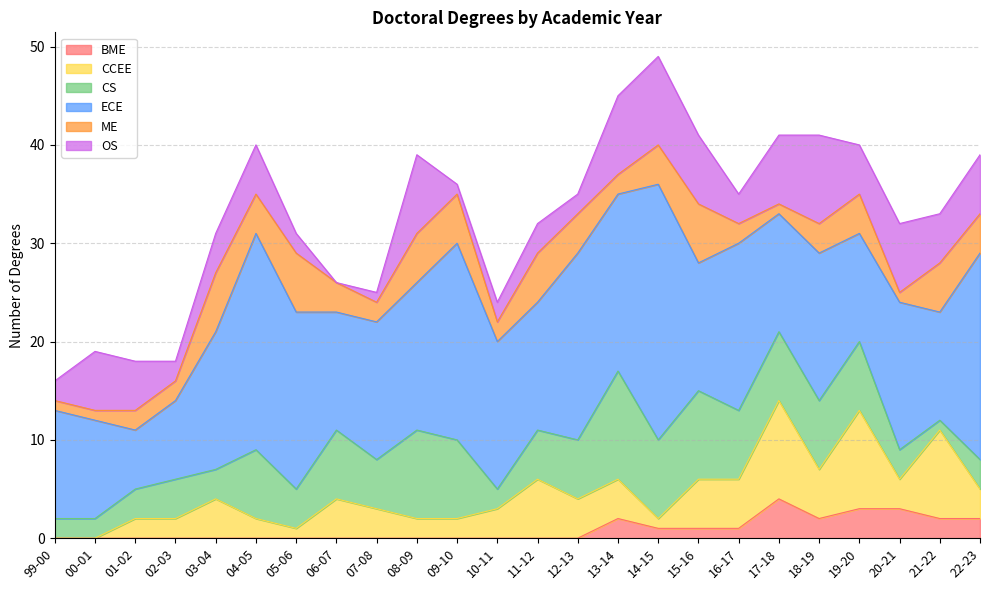

True or false: ECE and CS intersect in this chart.

False